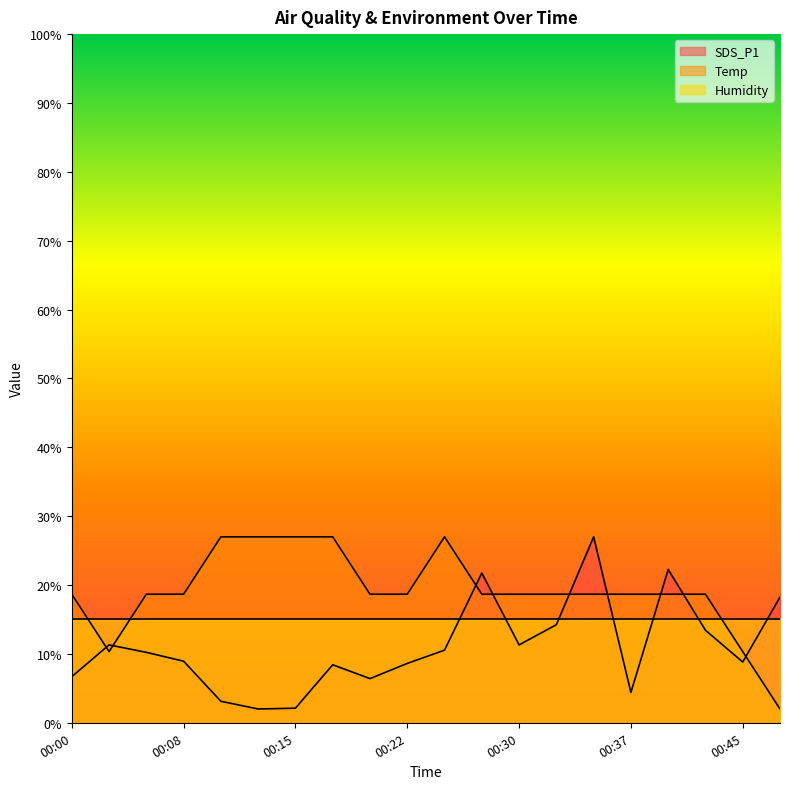

List the series in order of their overall mean, highest first.

Temp, Humidity, SDS_P1